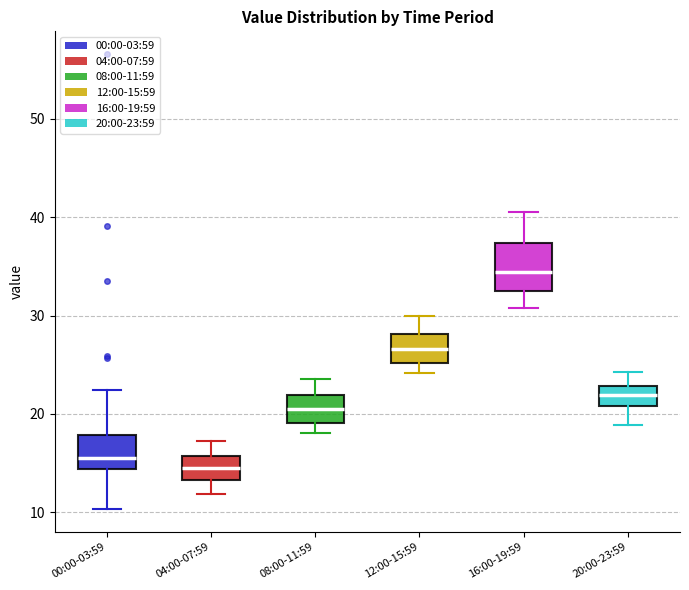

Which box is the tallest, from its lower edge to its upper edge?

16:00-19:59